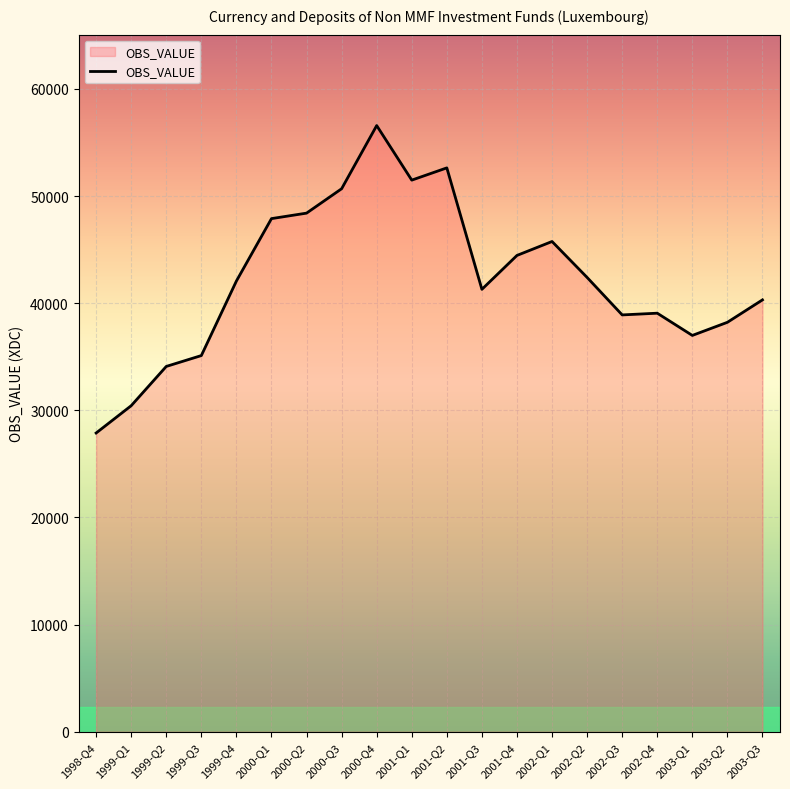

What is the smallest value displayed?

27883.9